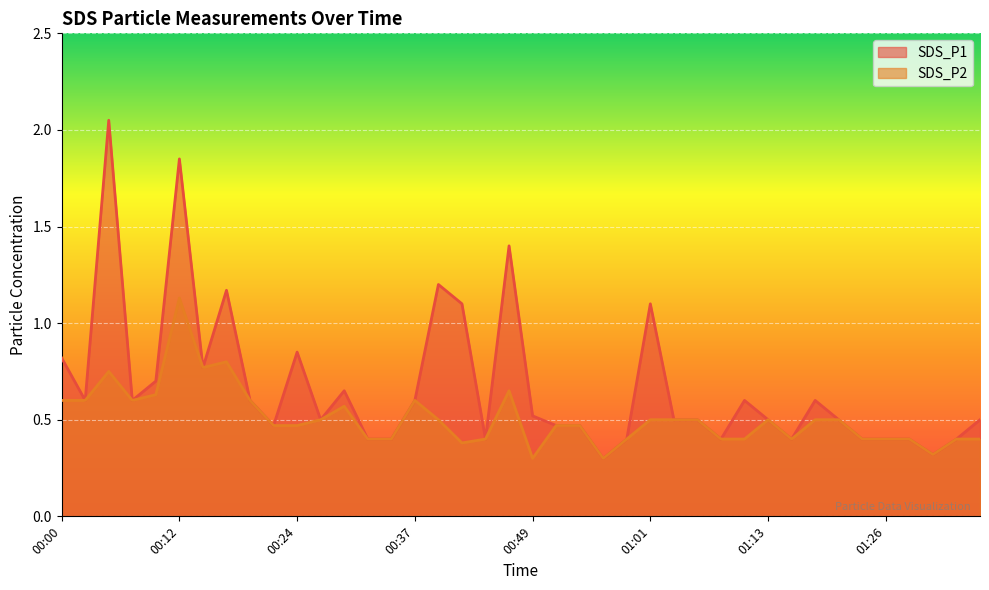

What is the total value across all series at 00:24?

1.3